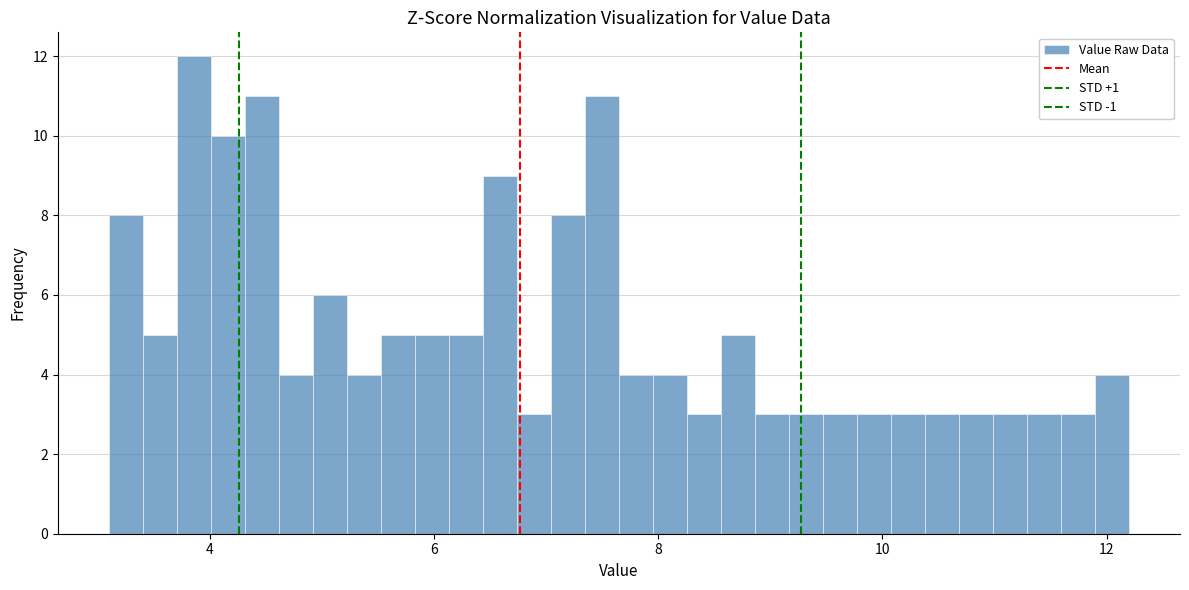

Around what value on the x-axis is the tallest bar? Give the approximate position of its centre, as read against the axis.

3.8